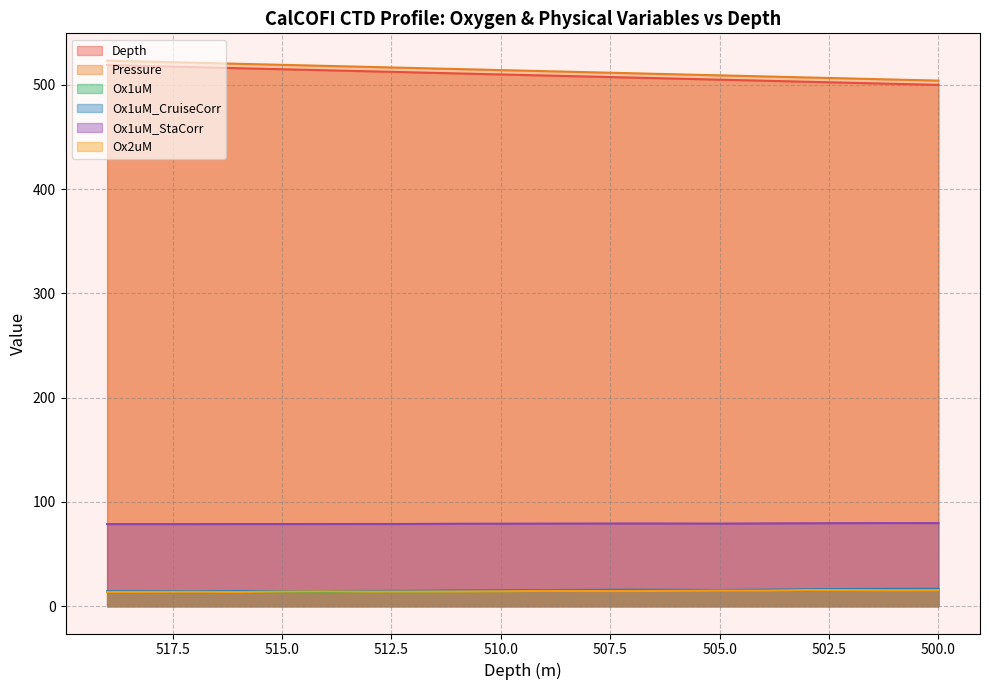

Where does the Depth series first go above 510?

519